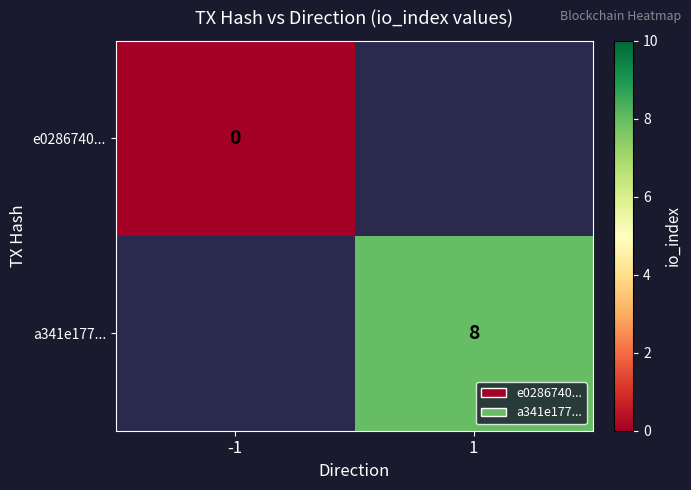

Between -1 and 1, which is larger?

1